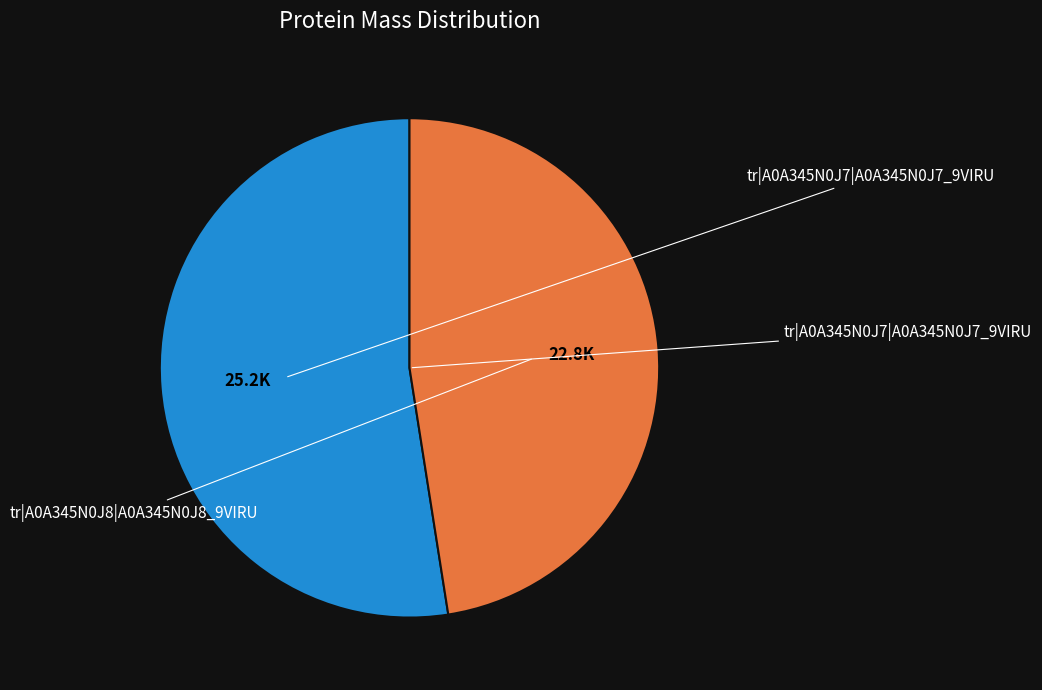

To the nearest percent, what is the combined percentage of tr|A0A345N0J8|A0A345N0J8_9VIRU and tr|A0A345N0J7|A0A345N0J7_9VIRU?

100%